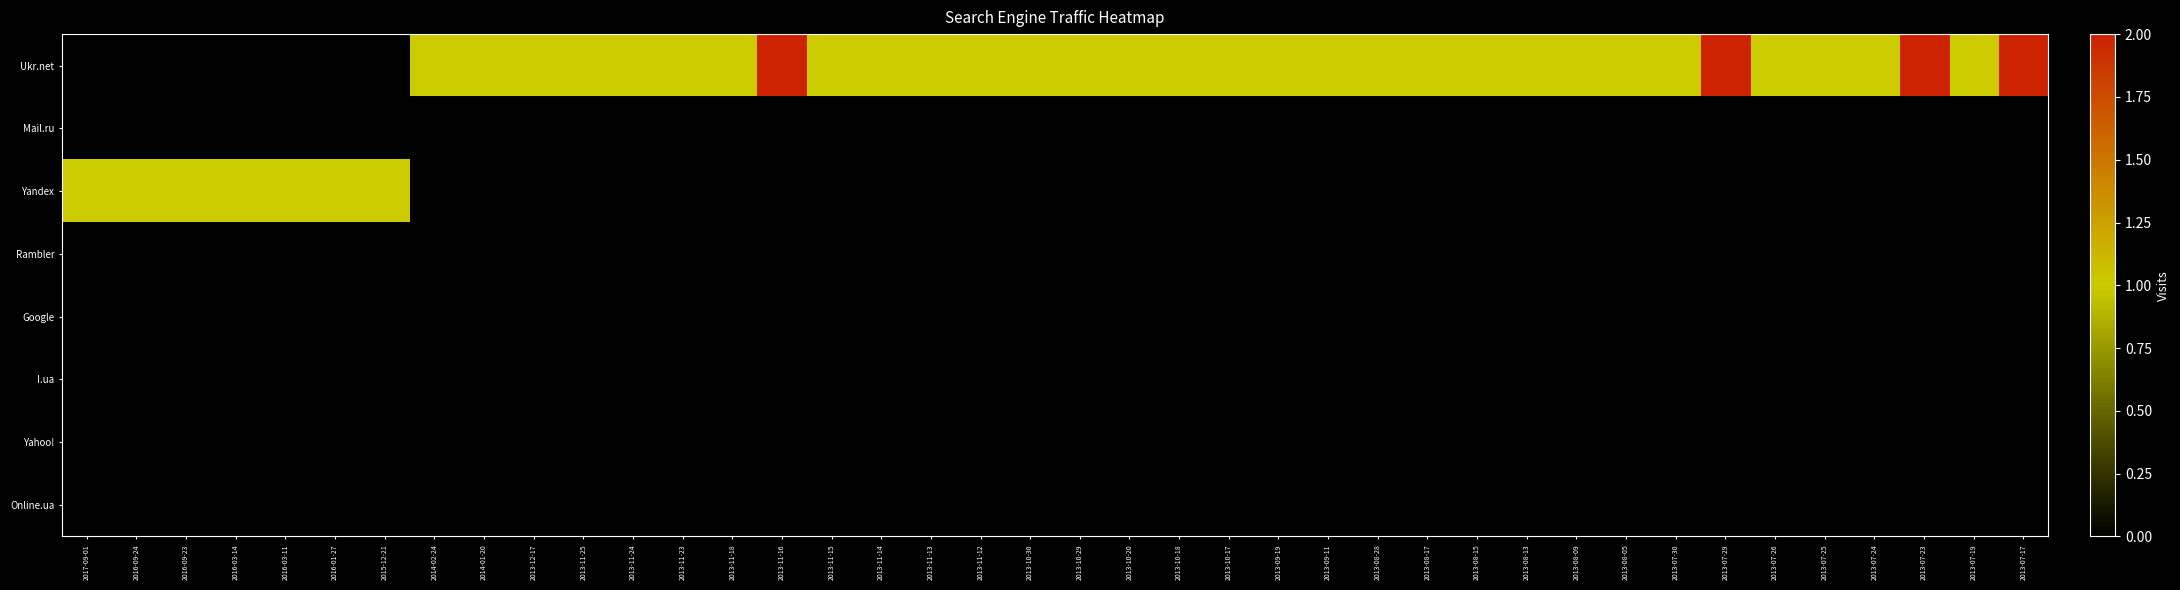

Between 2013-07-30 and 2013-07-19, which is larger?

2013-07-30